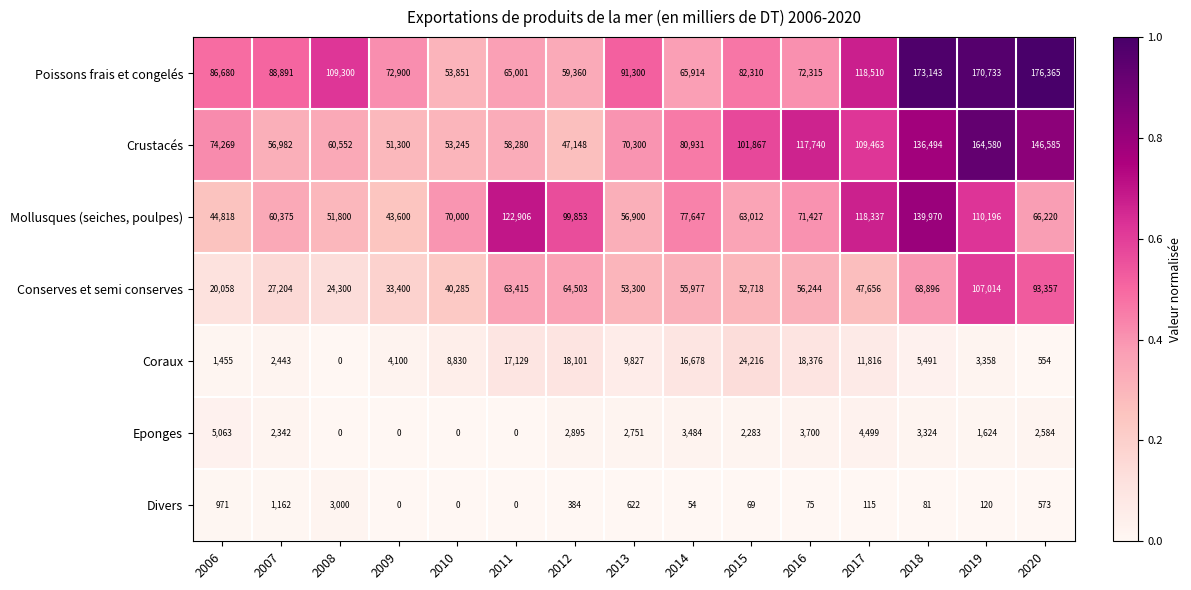

The Mollusques (seiches, poulpes) series shows 60375 at 2007. True or false?

True